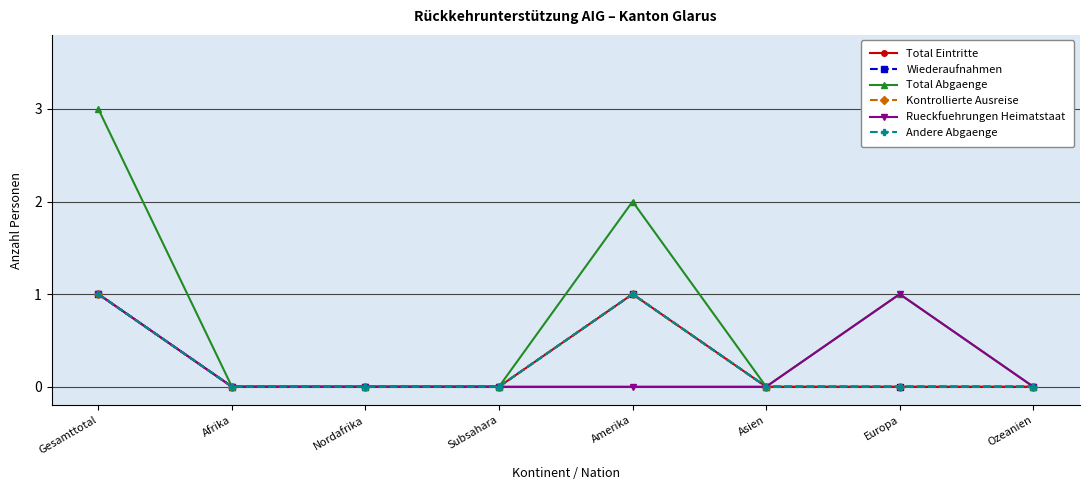

The Rueckfuehrungen Heimatstaat series shows 1 at Gesamttotal. True or false?

False